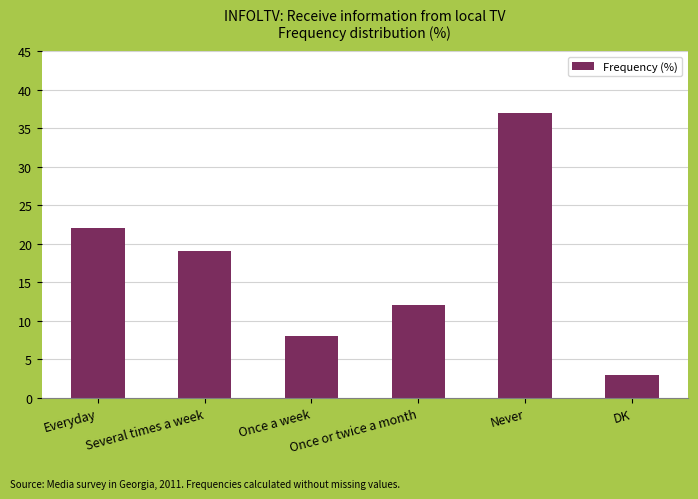

Read the value at Everyday, to the nearest 5.

20